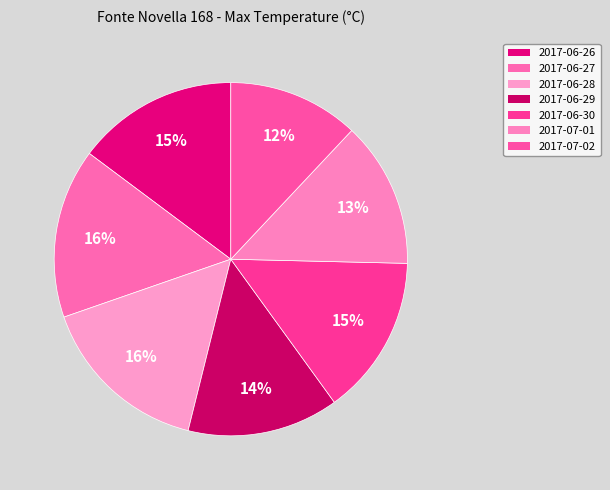

To the nearest percent, what percentage of the pie is 2017-06-26?

15%